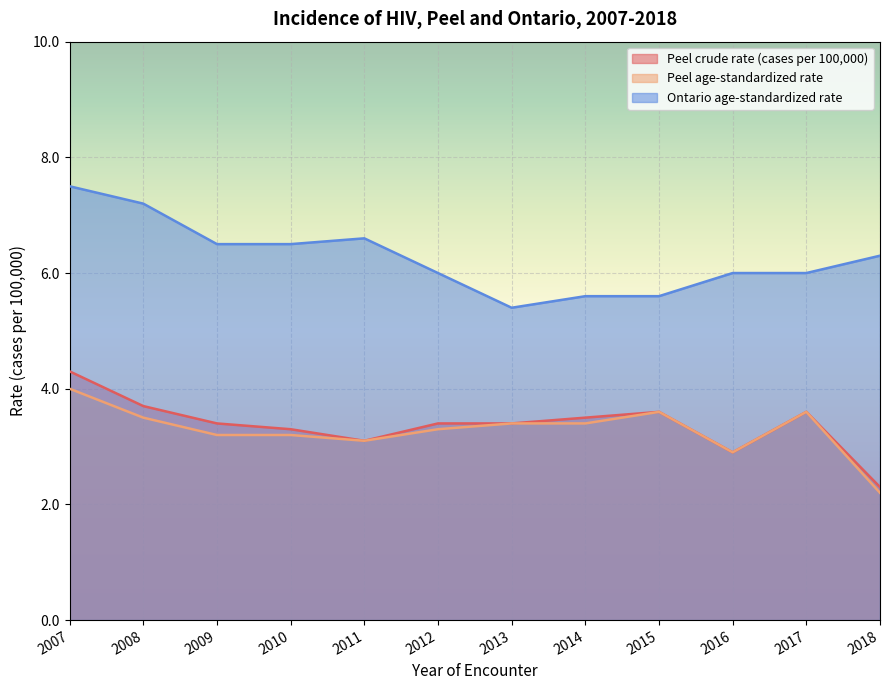

How many categories are shown in the chart?

12